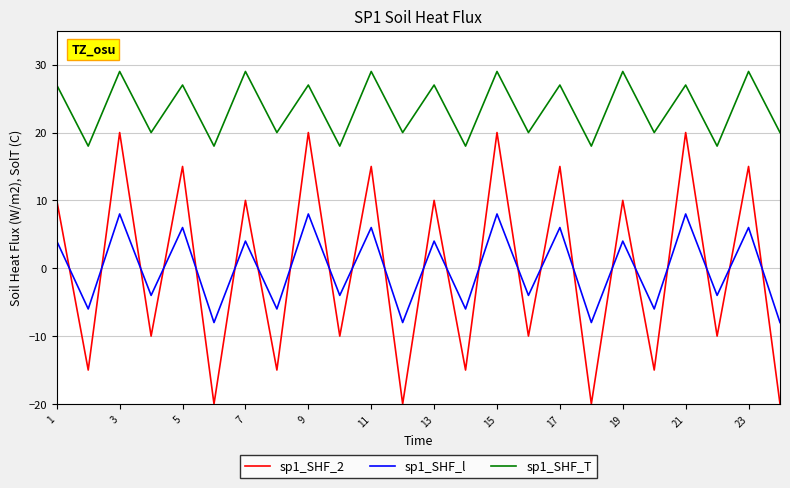

What is the difference between the maximum and second lowest values in the sp1_SHF_T series?

11